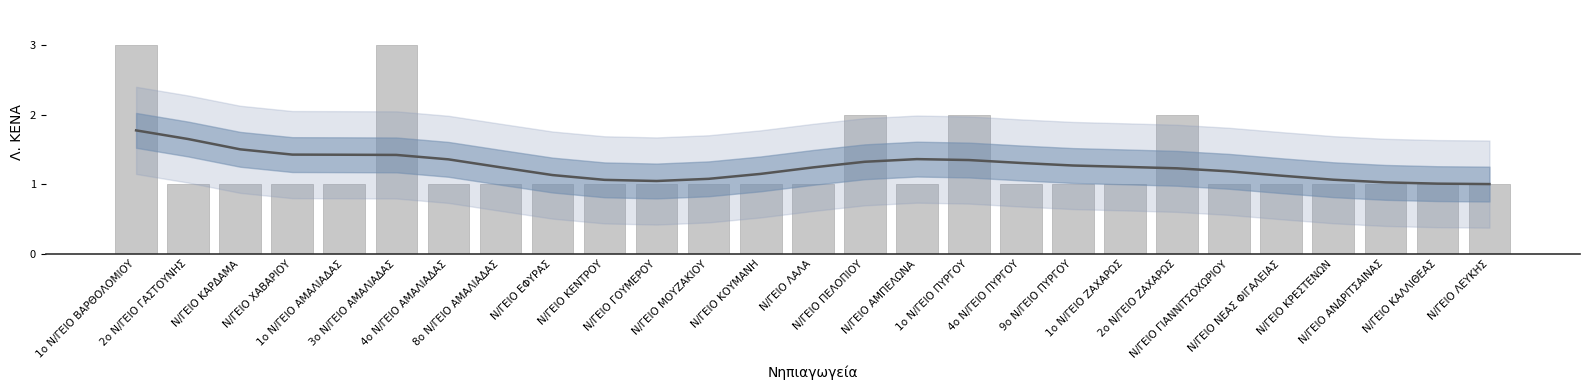

At which category does the chart reach its minimum across all series?

2ο Ν/ΓΕΙΟ ΓΑΣΤΟΥΝΗΣ